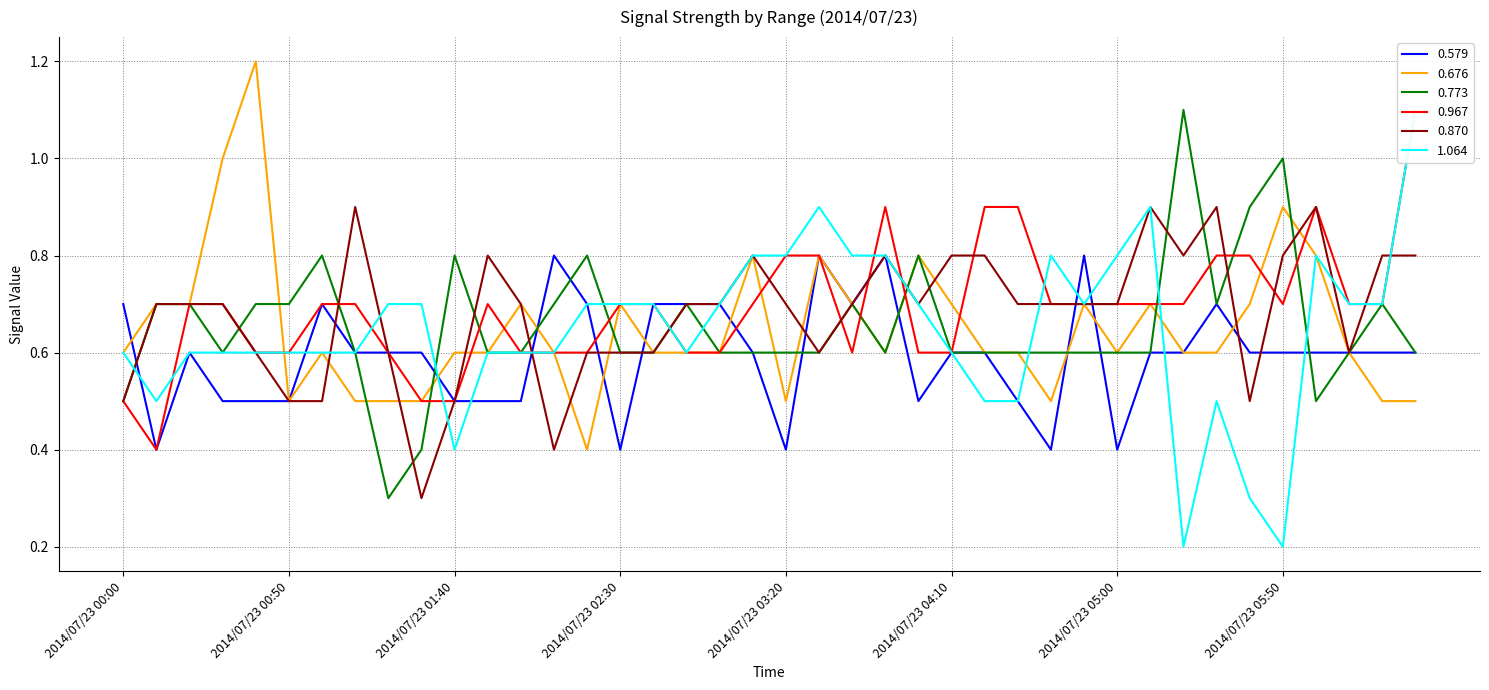

After their last crossing, which series has the higher values: 0.967 or 0.870?

0.967